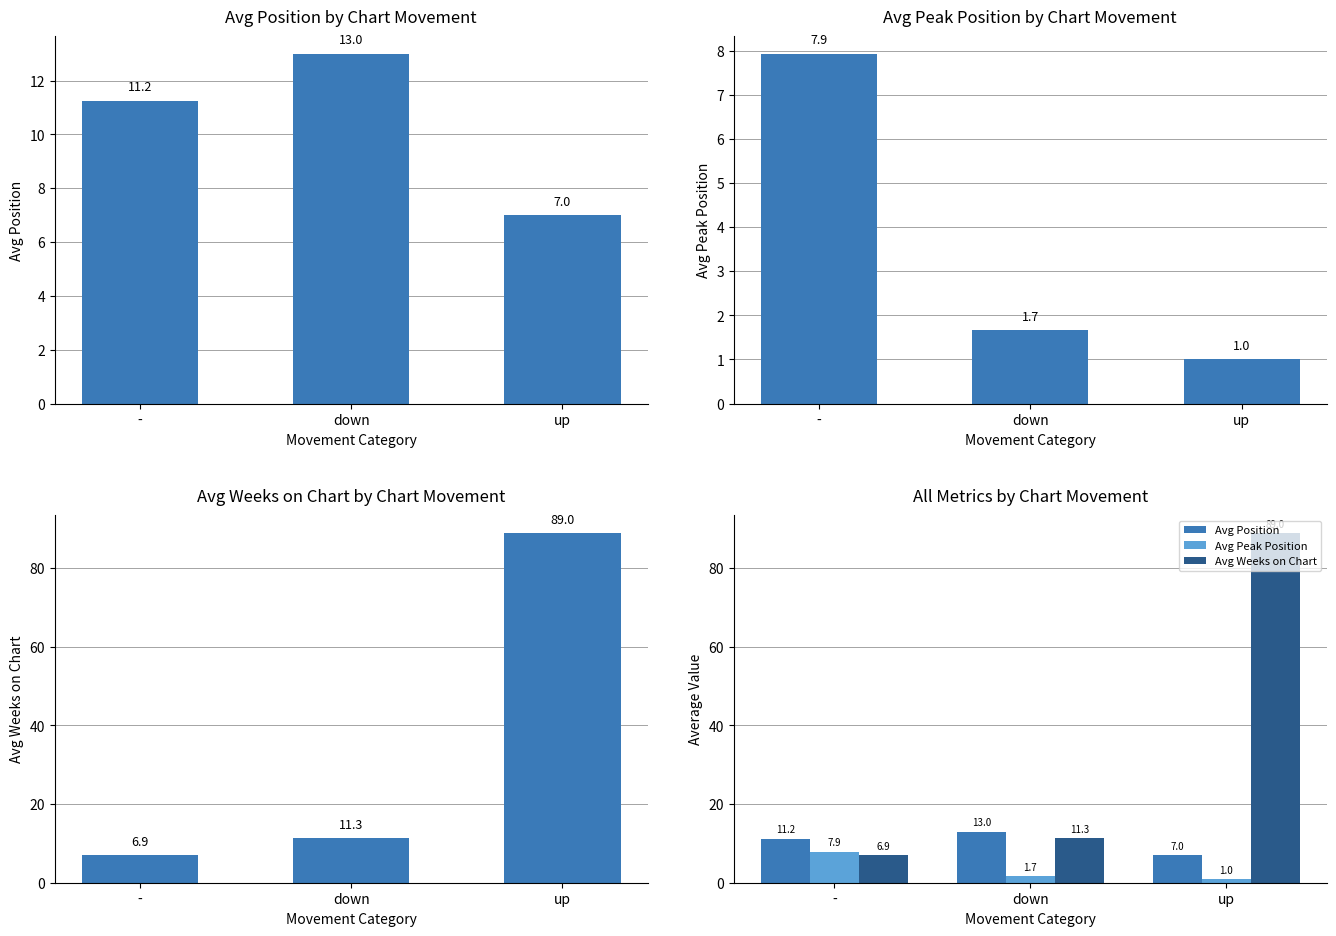

What is the label of the 1st bar from the left?

-